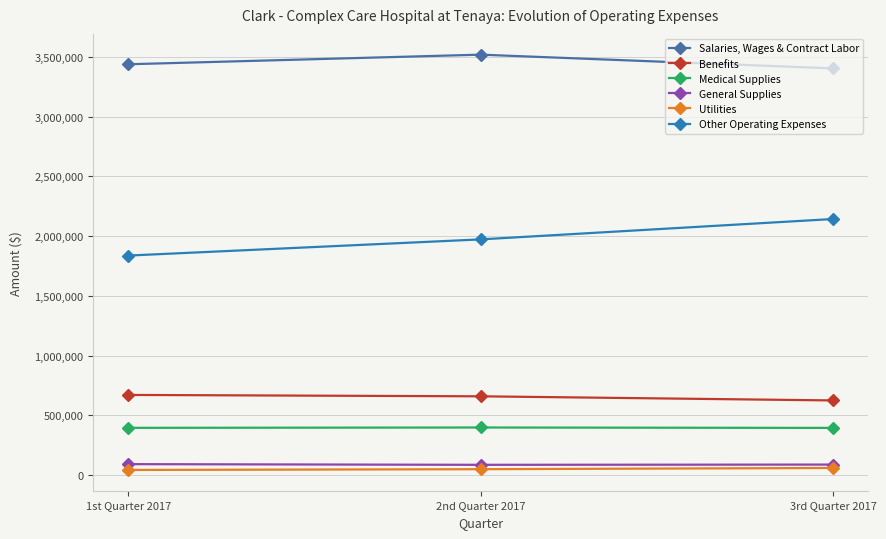

At 2nd Quarter 2017, list the series in order from largest to smallest.

Salaries, Wages & Contract Labor, Other Operating Expenses, Benefits, Medical Supplies, General Supplies, Utilities